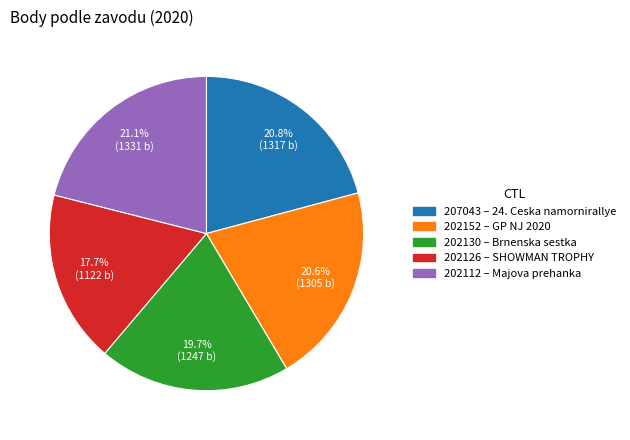

Do 202130 and 207043 together represent more than half of the pie?

No